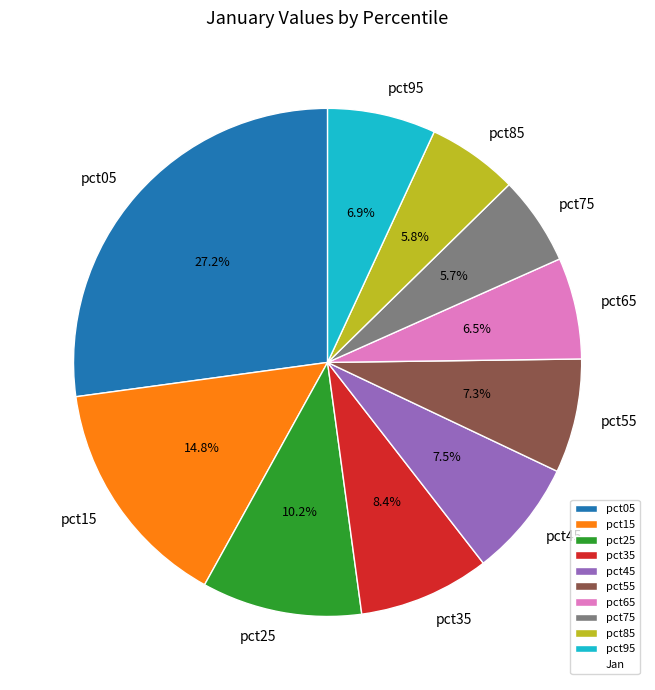

Which slice is the largest?

pct05